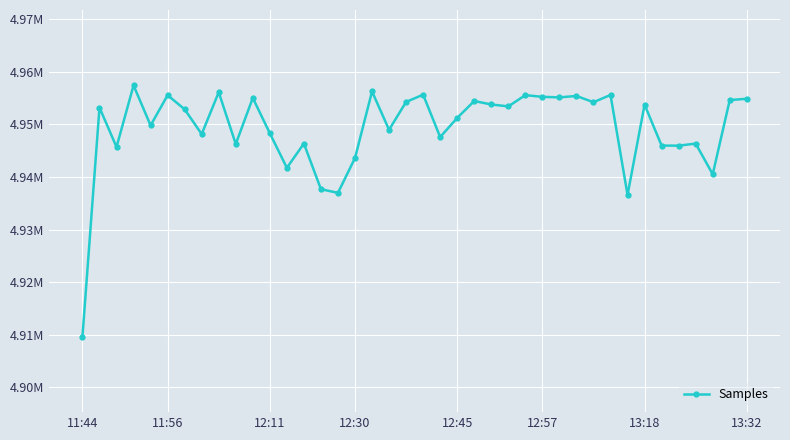

How many lines are shown in the chart?

1